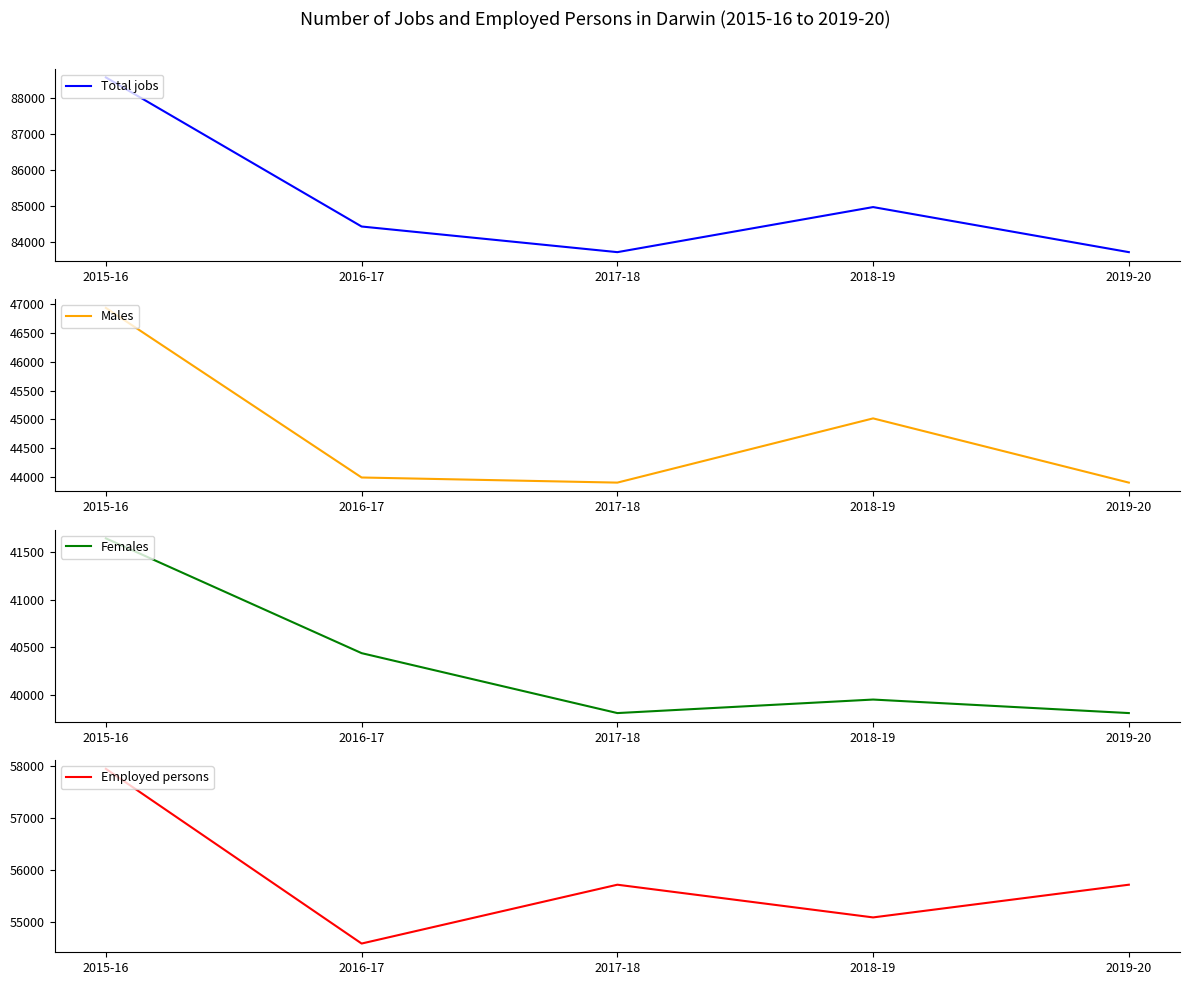

What is the total value across all series at 2016-17?

223441